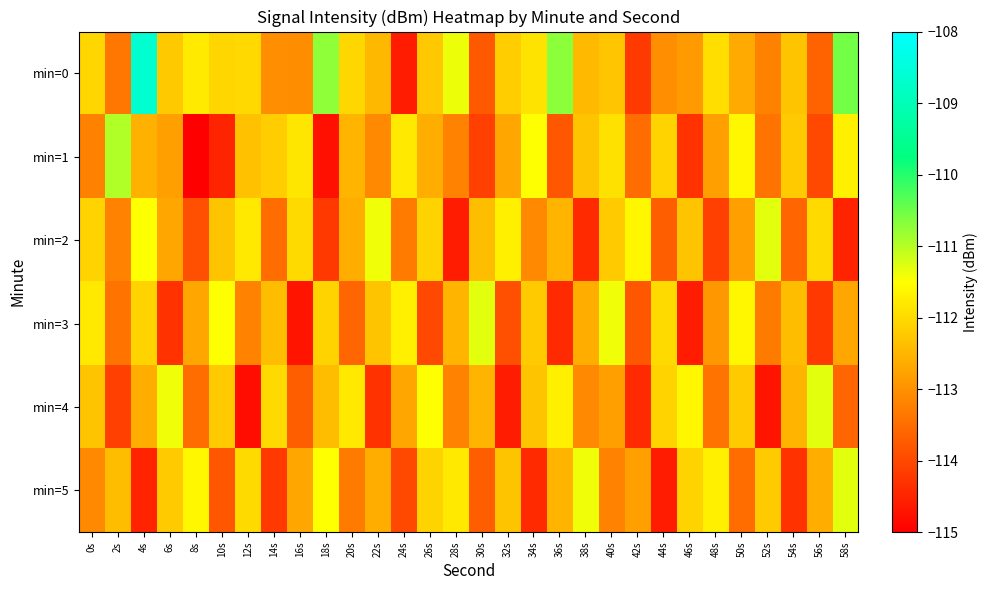

What is the difference between the highest and lowest values at 8s?

3.5